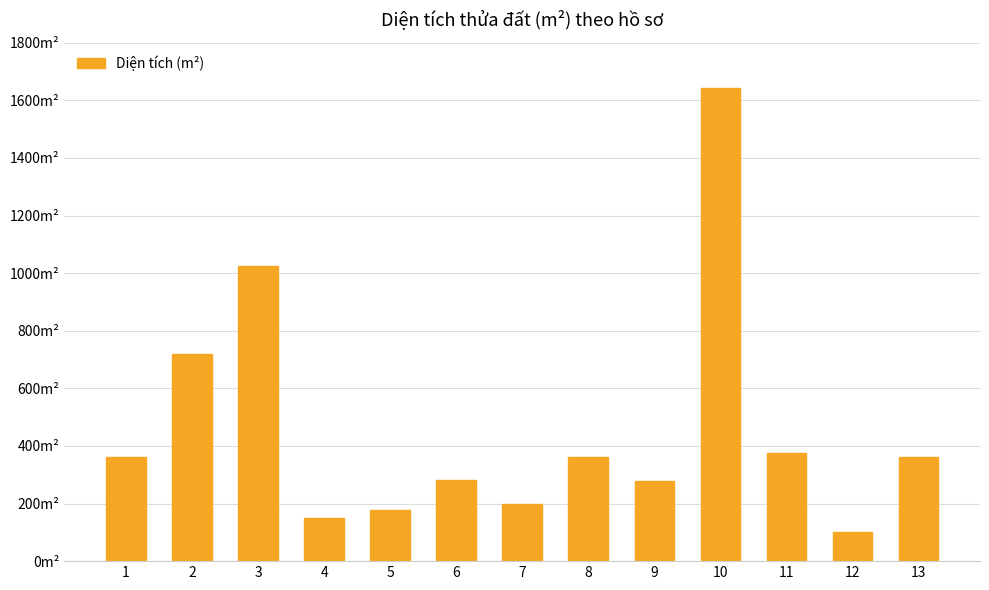

What is the value of the 4th bar from the left?

150.1